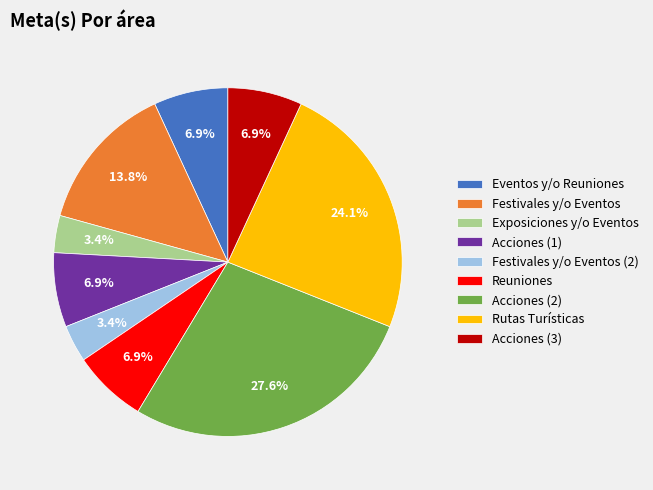

How much of the chart is everything except Eventos y/o Reuniones?

93.1%